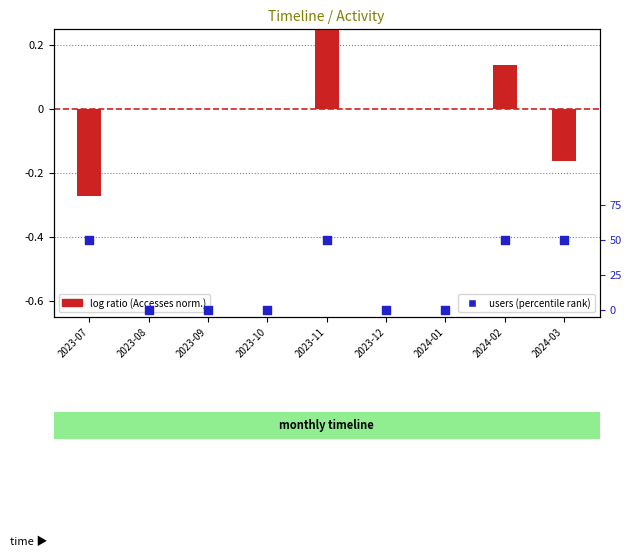

At which category is the sum across all series the highest?

2023-11